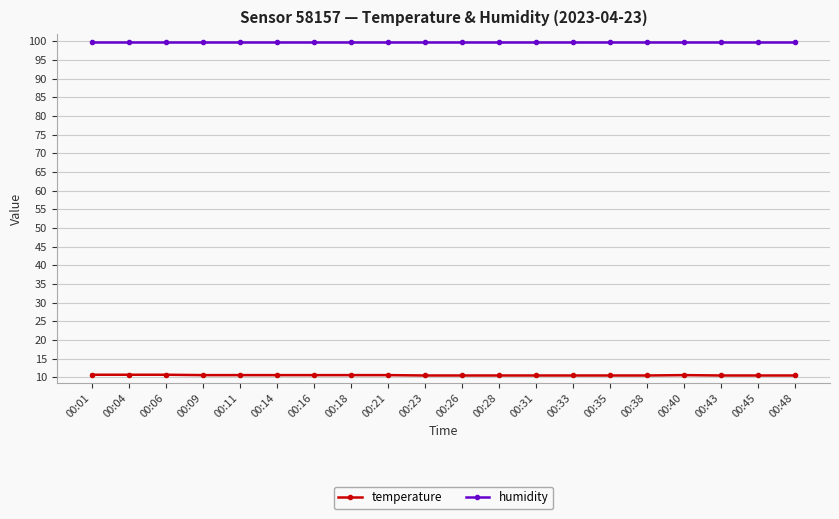

What is the difference between the highest and lowest values at 00:28?

89.4